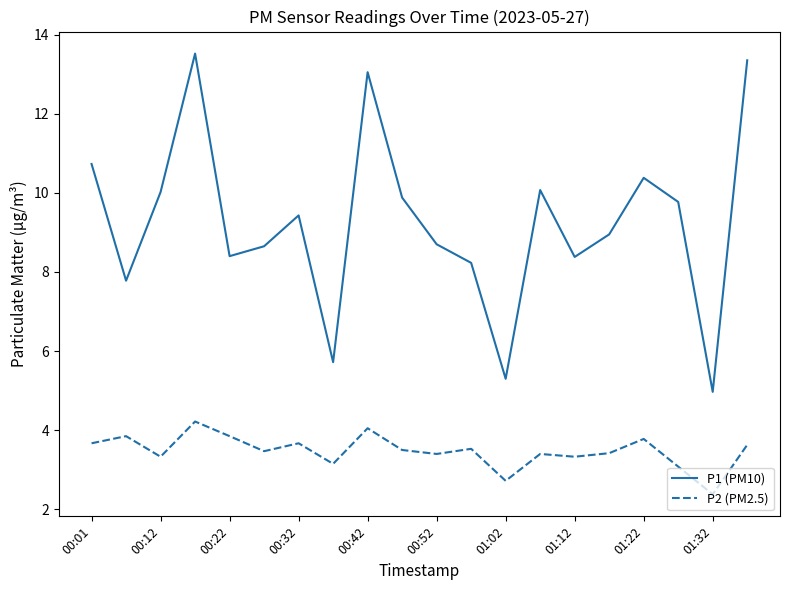

Which series has the widest spread of values?

P1 (PM10)